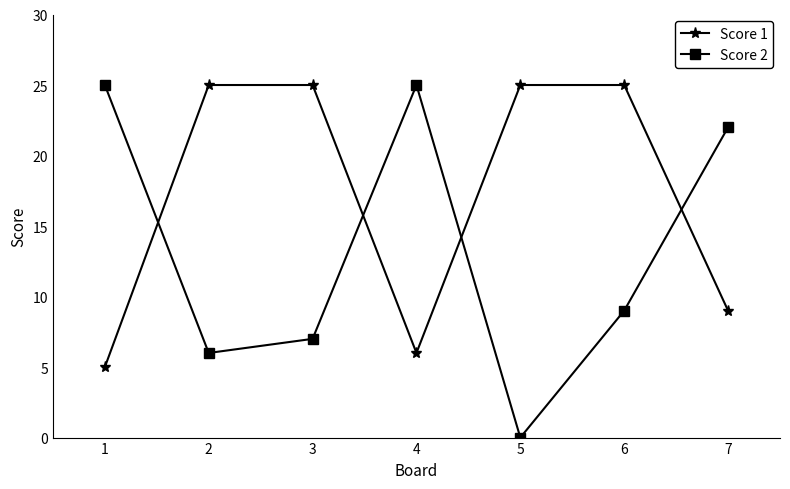

Reading right to left, transcribe all the data shown in this chart.

Score 1: 7=9	6=25	5=25	4=6	3=25	2=25	1=5
Score 2: 7=22	6=9	5=0	4=25	3=7	2=6	1=25